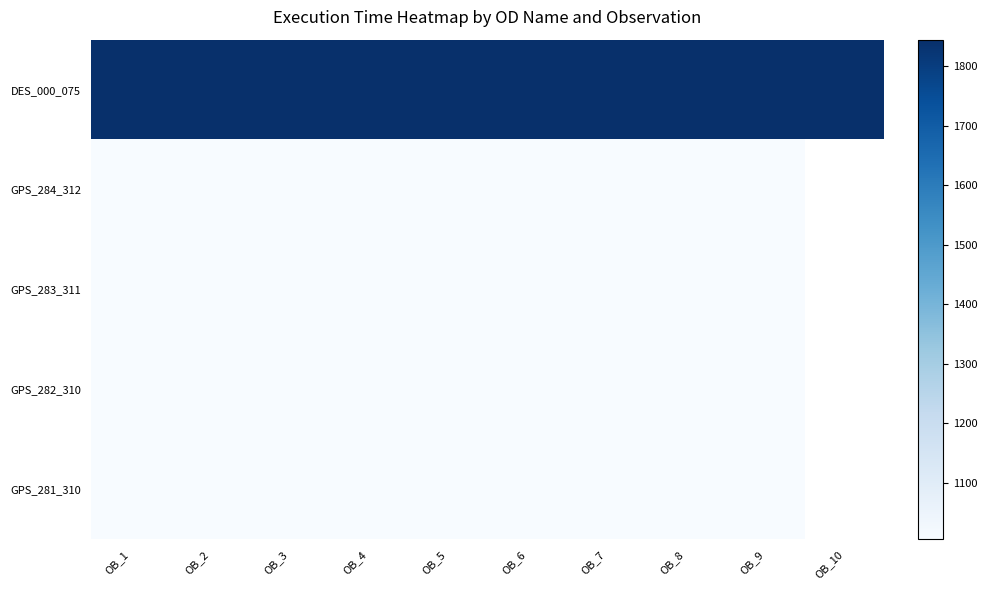

Between OB_8 and OB_10, which is larger?

OB_8